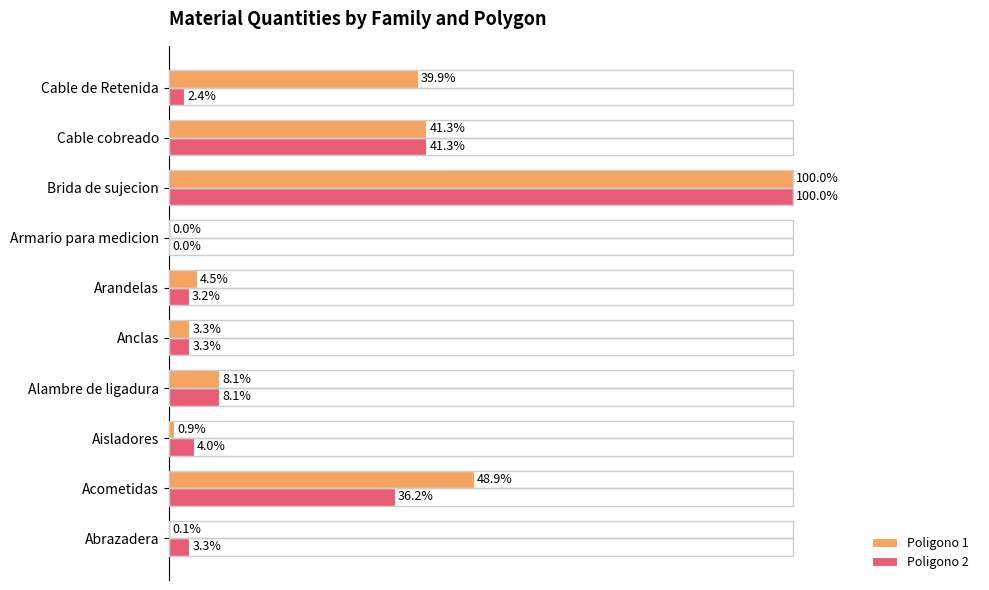

Where is Poligono 1 nearest to the value 50?

Acometidas